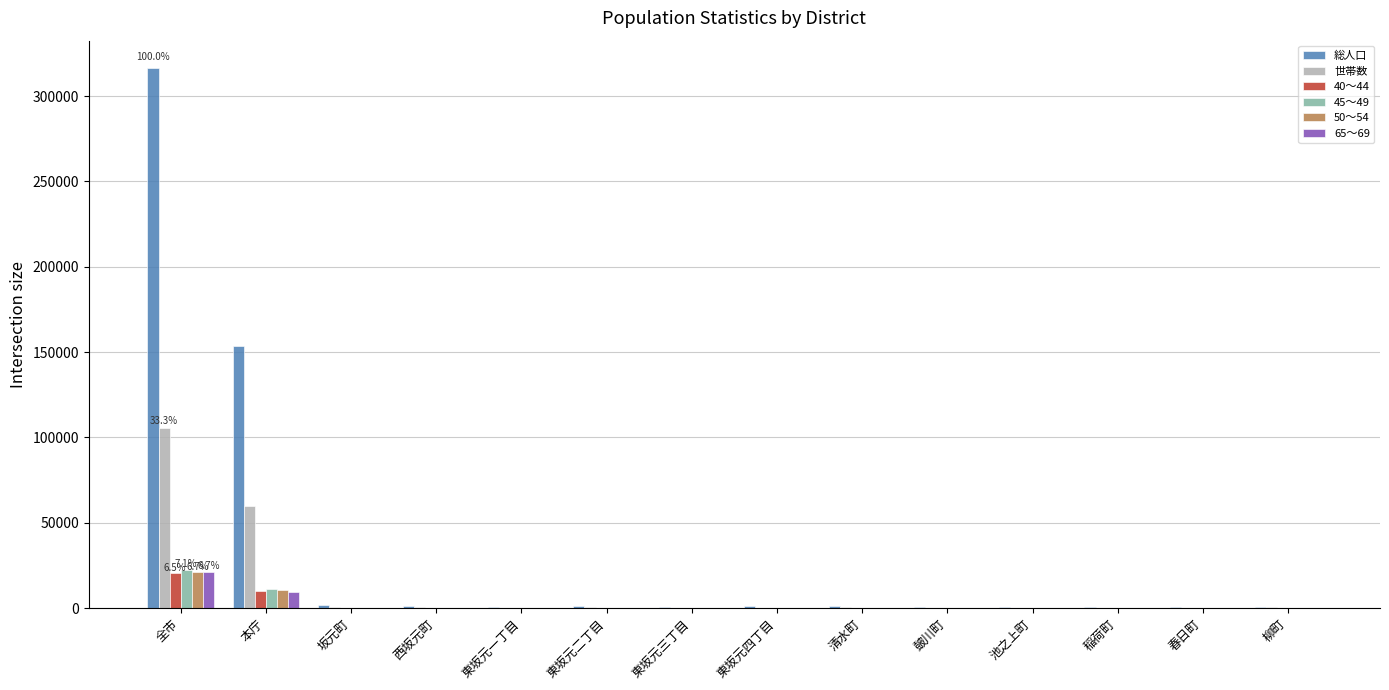

Are the bars horizontal?

No